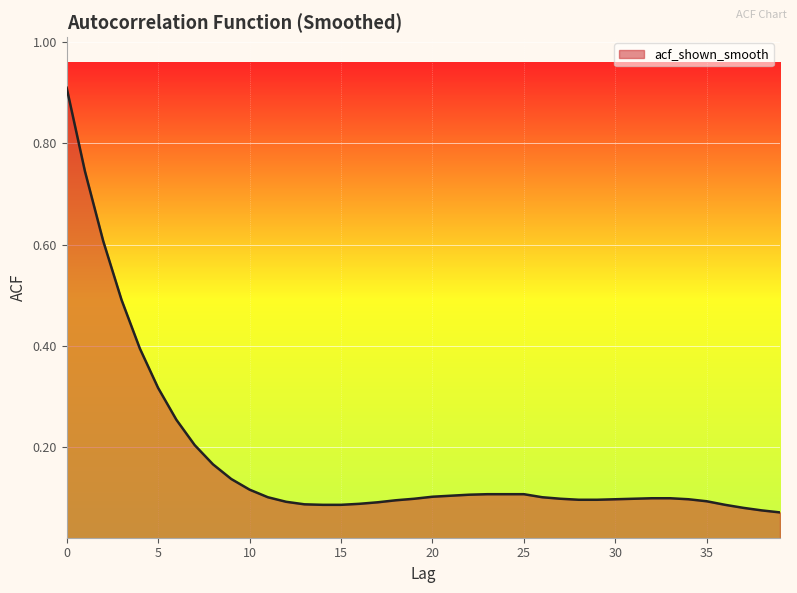

Does the chart display data point markers on the line(s)?

No